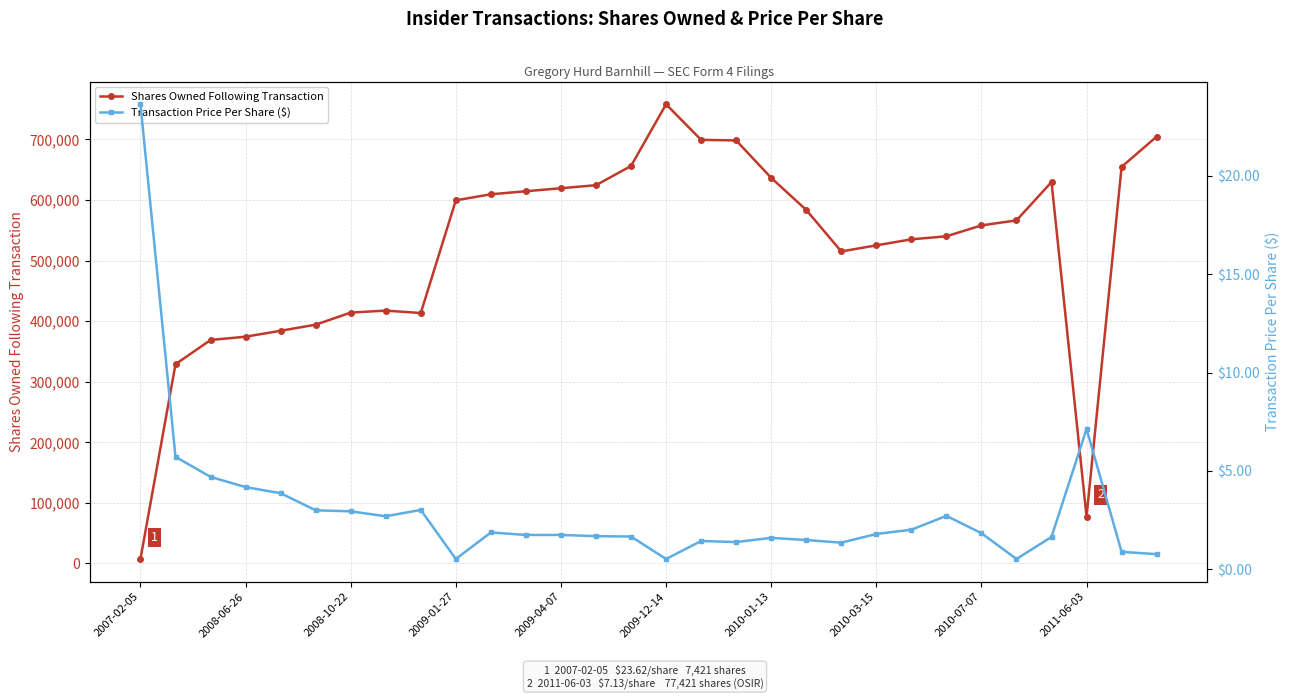

True or false: Shares Owned Following Transaction has more than 0 points higher than both neighbors.

True